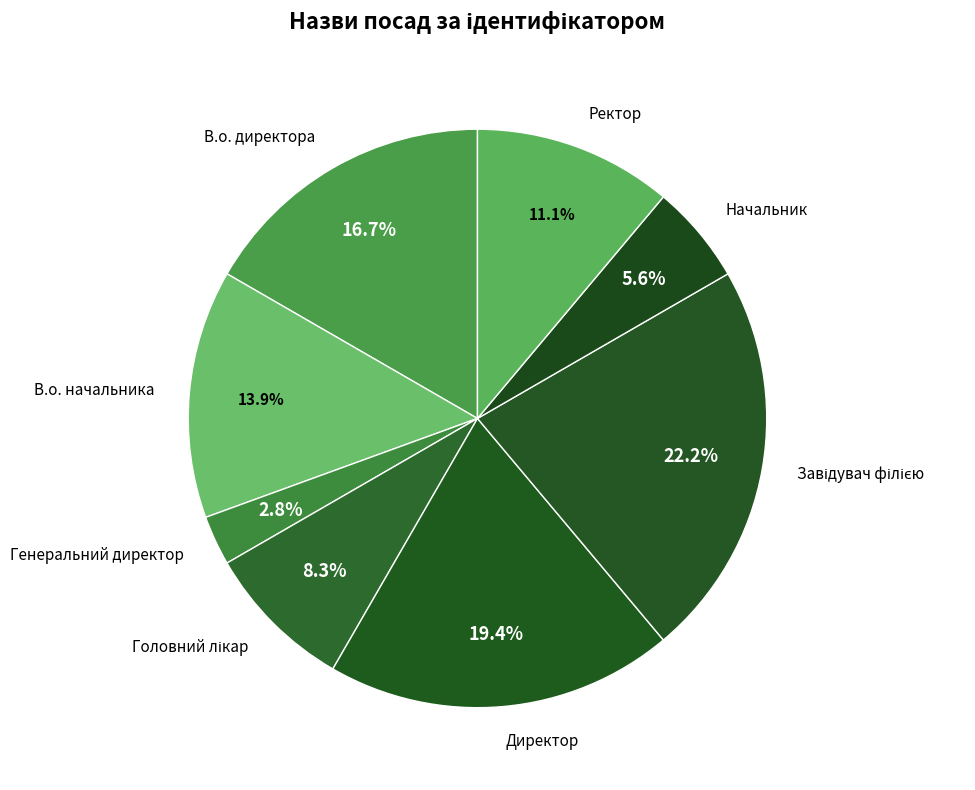

Do Директор and Начальник together represent more than half of the pie?

No